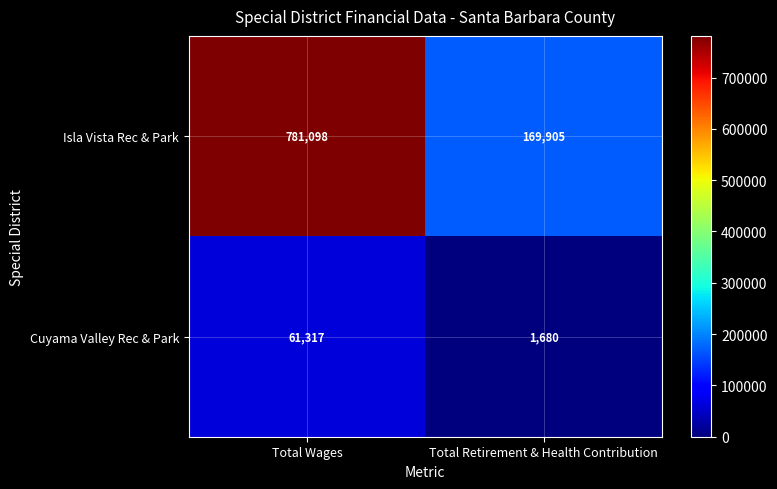

Reading left to right, transcribe all the data shown in this chart.

Isla Vista Rec & Park: 781098	169905
Cuyama Valley Rec & Park: 61317	1680